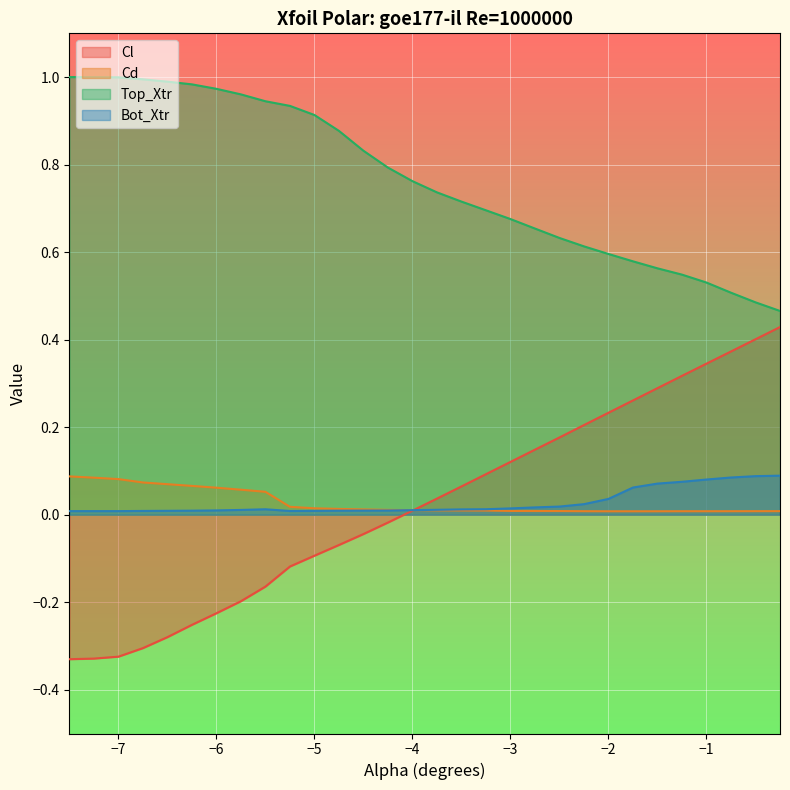

The Cl series shows -0.3 at -6.75. True or false?

True